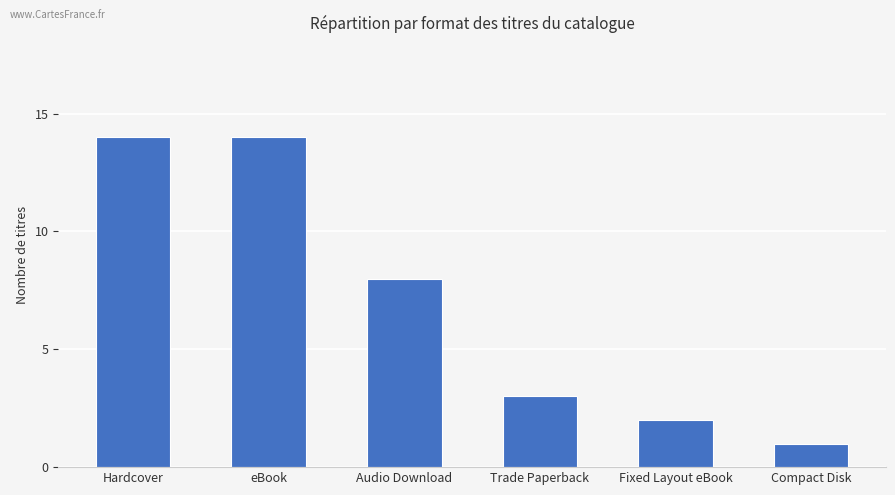

What position from the left is eBook?

2